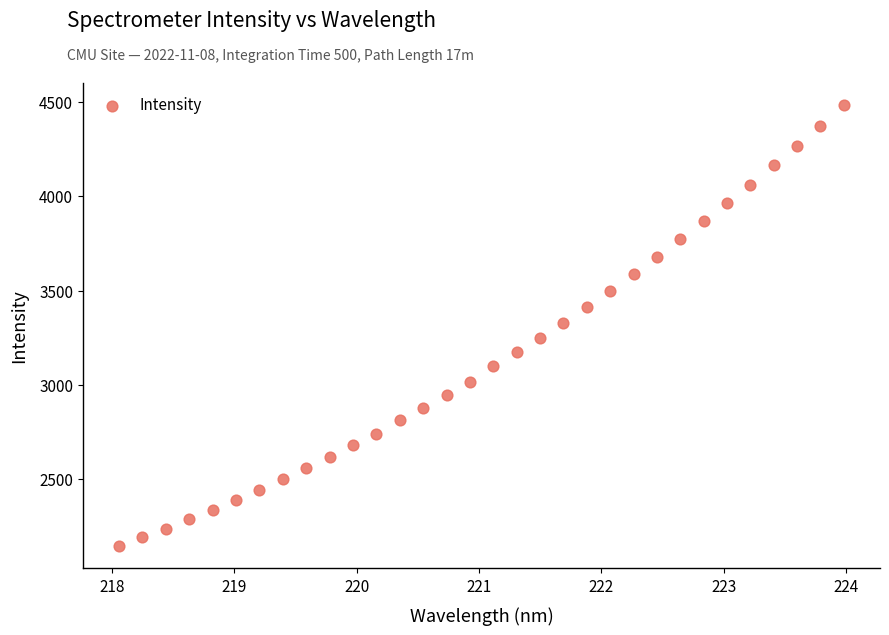

What is the range of X values (max minus min)?

5.9